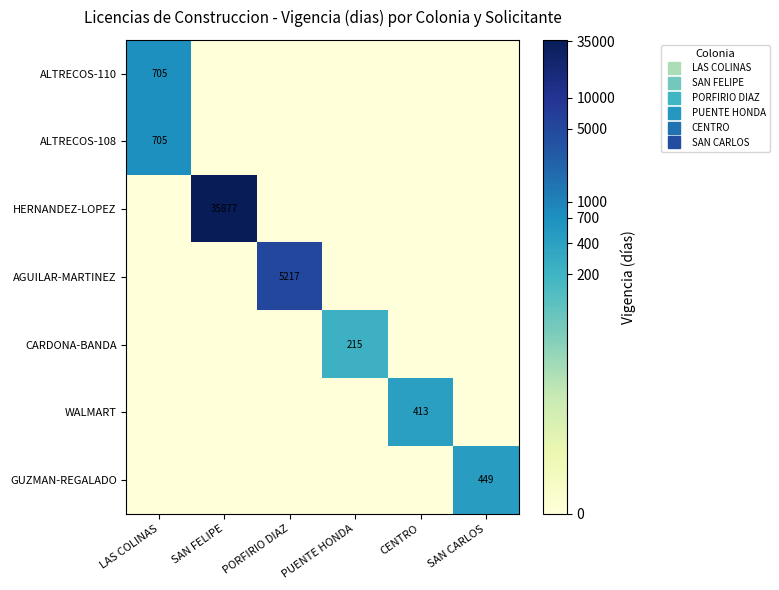

Count the number of data series in this chart.

7